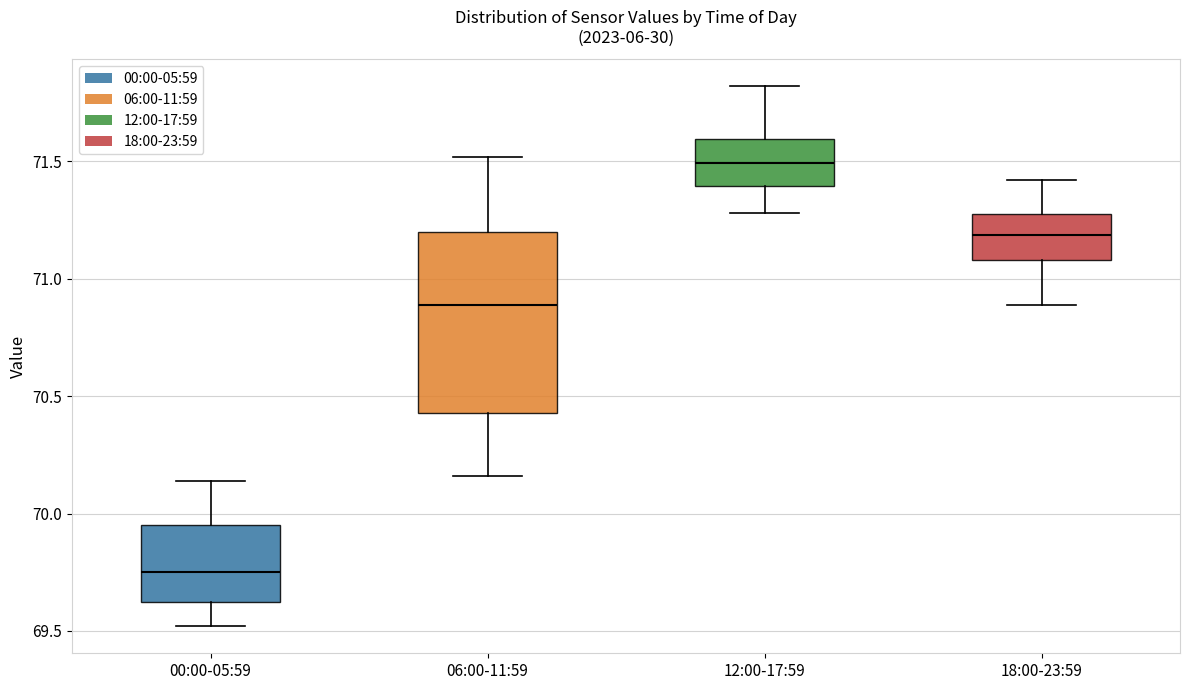

Which box has the highest median line?

12:00-17:59